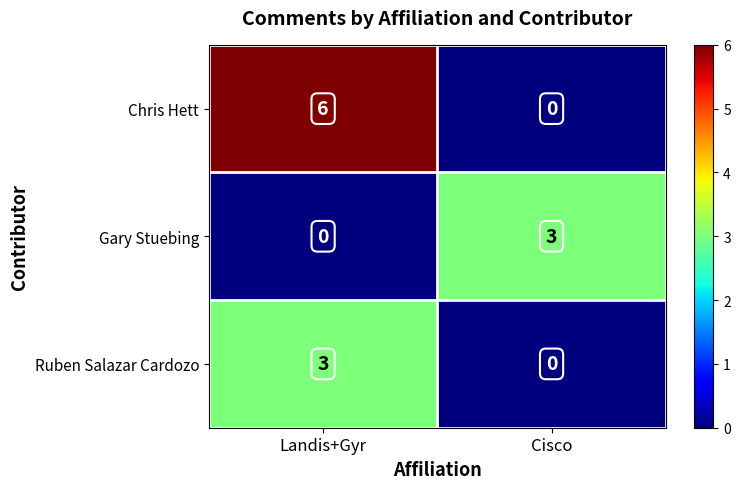

Reading right to left, what are all the values shown in this chart?

Chris Hett: Cisco=0	Landis+Gyr=6
Gary Stuebing: Cisco=3	Landis+Gyr=0
Ruben Salazar Cardozo: Cisco=0	Landis+Gyr=3